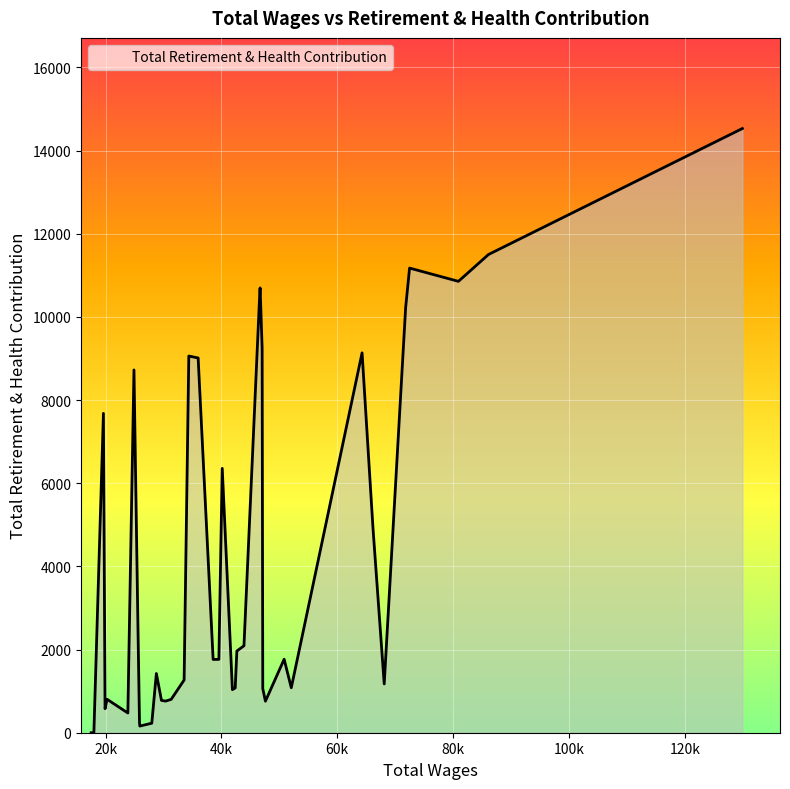

What is the difference between the second highest and second lowest values?

11499